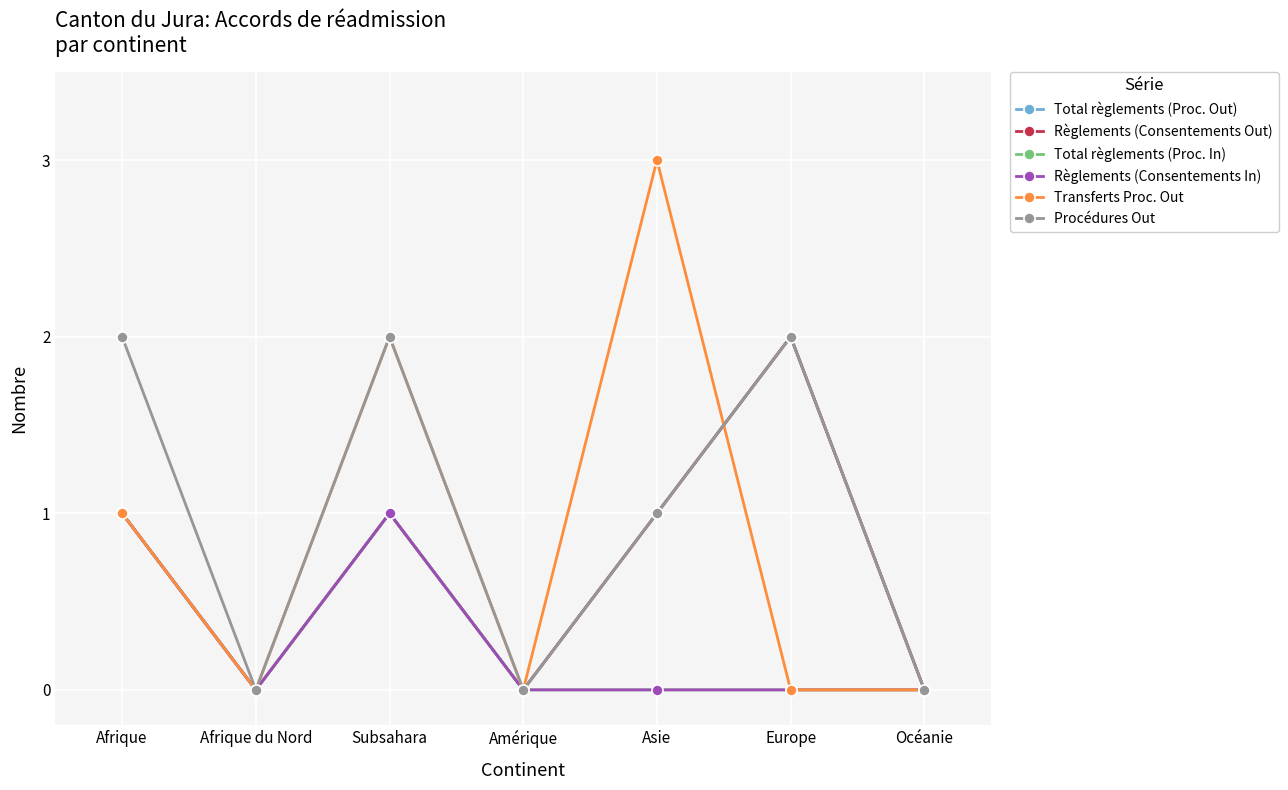

What is the label of the 2nd point from the left?

Afrique du Nord